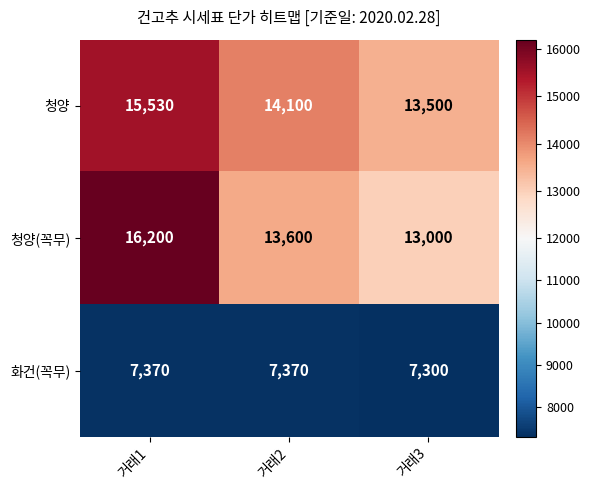

Rank the series by their maximum value, from lowest to highest.

화건(꼭무), 청양, 청양(꼭무)